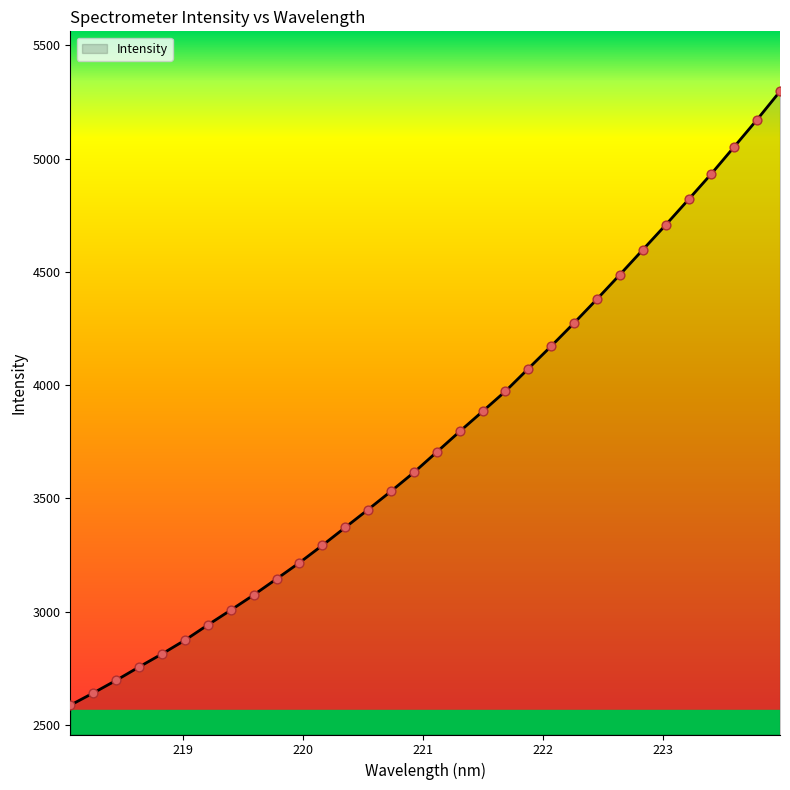

What is the smallest value displayed?

2587.2